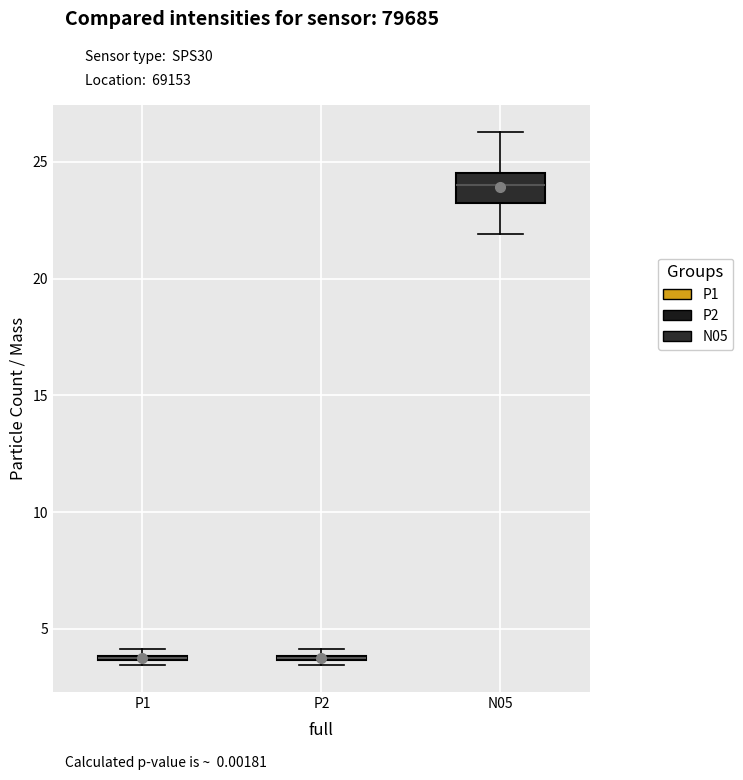

Where is the lower edge of the box for P1 on the y-axis? The values are not printed on the chart, so give them approximately, as read against the axis.

3.5